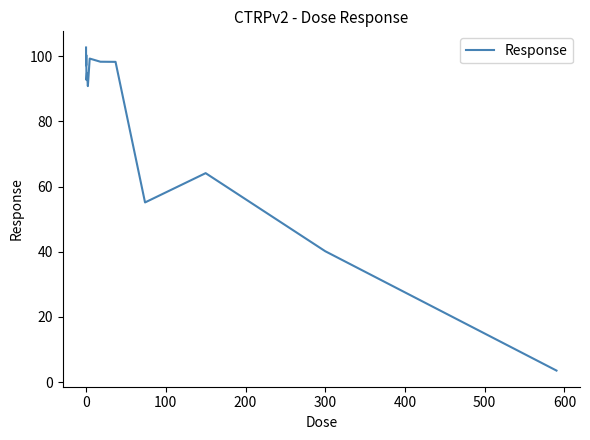

What is the smallest value displayed?

3.6